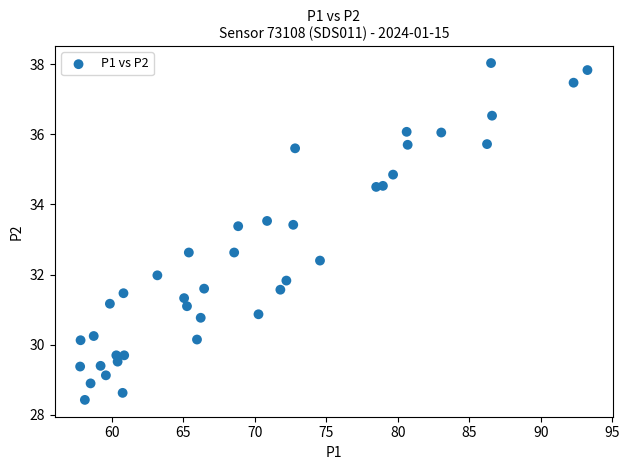

What is the range of Y values (max minus min)?

9.6